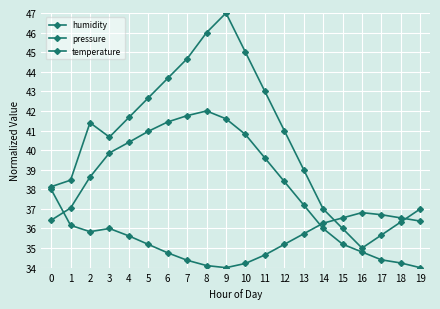

How many series are shown in this chart?

3